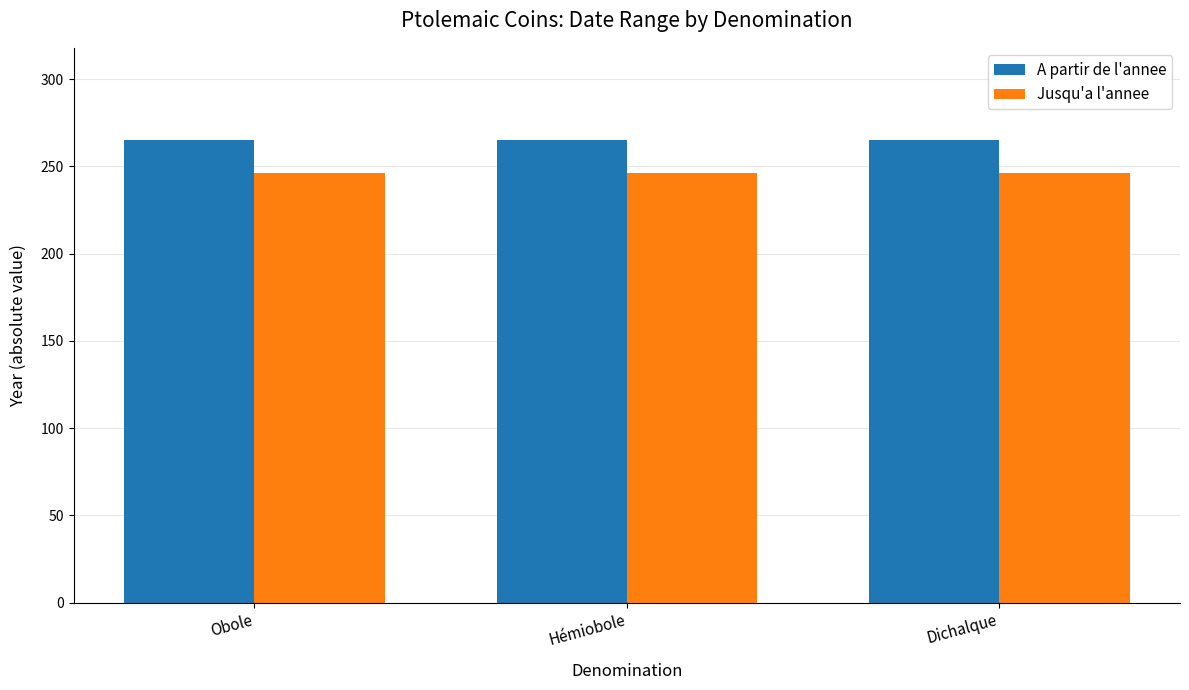

Reading left to right, list all the values displayed in this chart.

A partir de l'annee: Obole=265	Hémiobole=265	Dichalque=265
Jusqu'a l'annee: Obole=246	Hémiobole=246	Dichalque=246